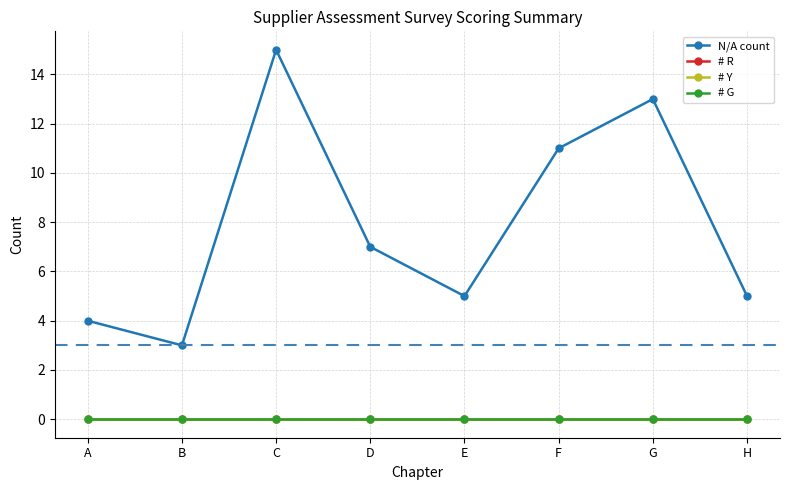

Is the value of # G at H greater than the value of N/A count at A?

No